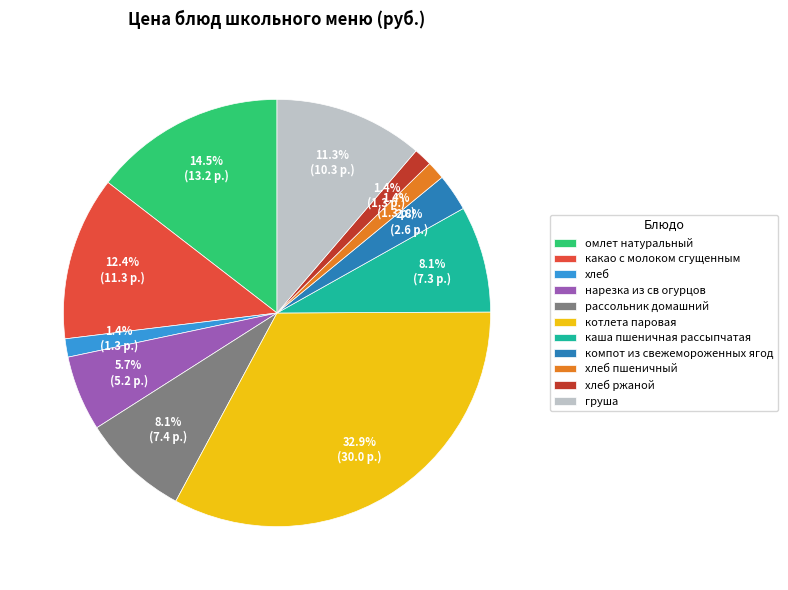

True or false: рассольник домашний accounts for 23% of the total.

False